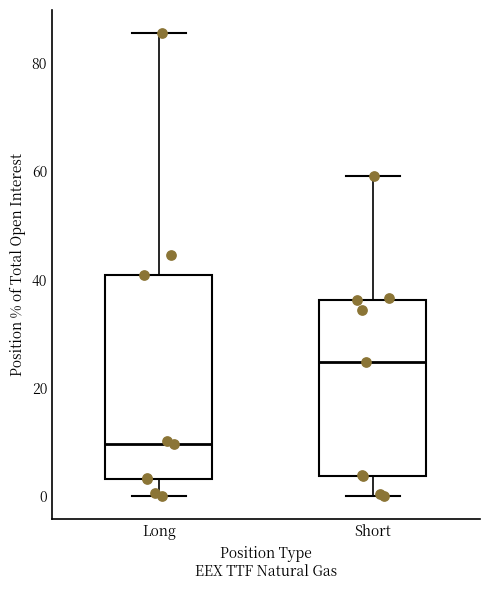

Reading left to right, read every box against the y-axis: the position of its median line, the range the box covers, and the ends of its whiskers. The values are not printed on the chart, so give them approximately, as read against the axis.

Long: median 10, box 4 to 40, whiskers 0 to 86
Short: median 24, box 4 to 36, whiskers 0 to 60